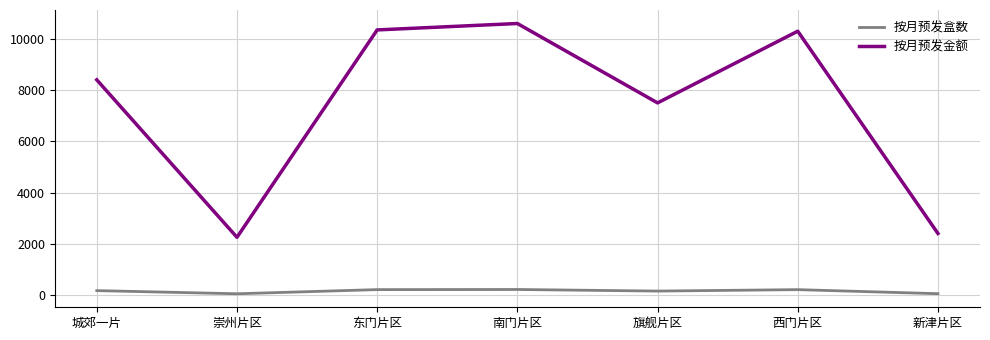

At which category does the chart reach its peak across all series?

南门片区